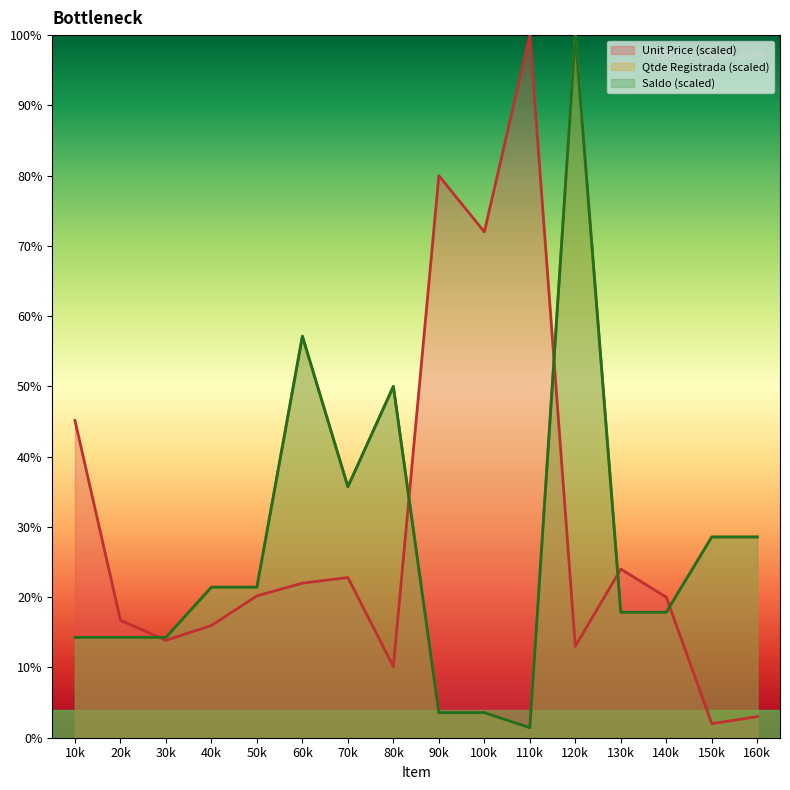

What is the highest value of the Unit Price series?

100.0